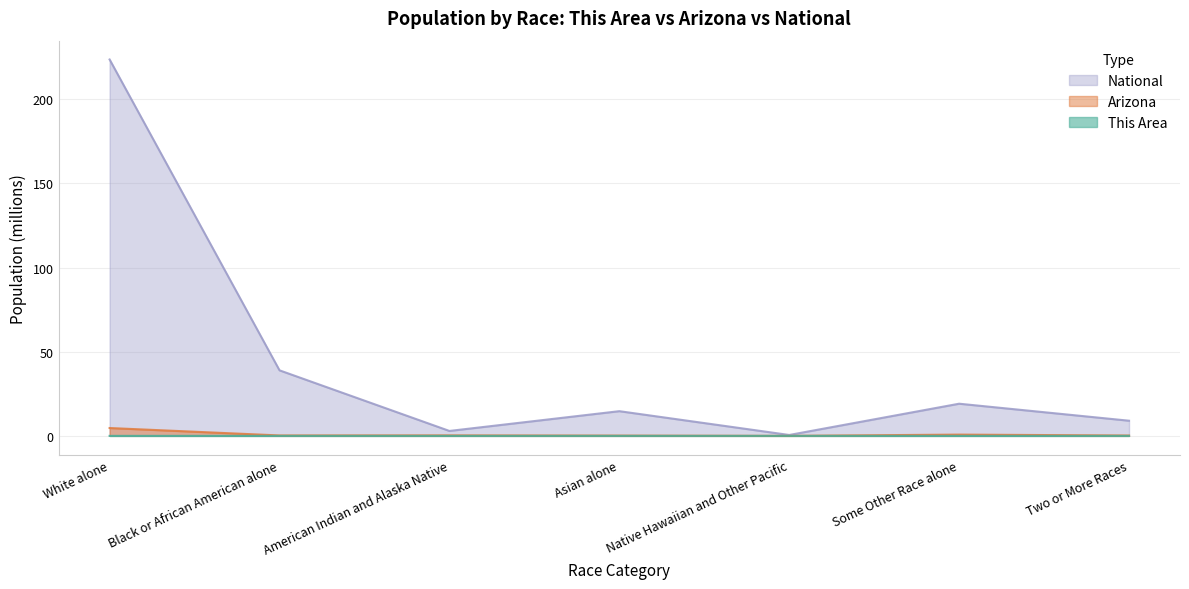

Which series has the largest total across all categories?

National